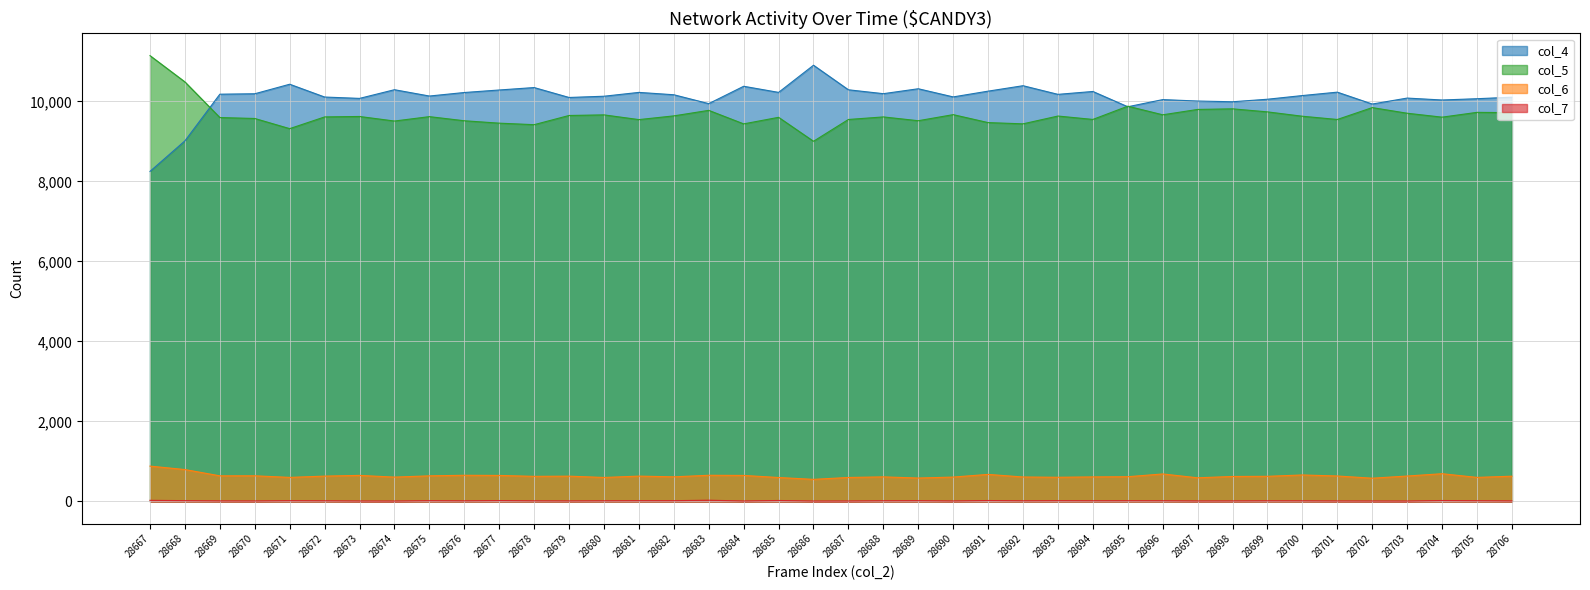

Reading left to right, list all the values displayed in this chart.

col_4: 8249	9013	10179	10190	10428	10108	10074	10291	10133	10221	10284	10345	10097	10128	10224	10165	9943	10377	10224	10903	10289	10192	10315	10111	10255	10391	10175	10247	9865	10044	10008	9990	10053	10145	10230	9933	10082	10034	10066	10104
col_5: 11143	10486	9595	9572	9318	9611	9622	9508	9618	9515	9455	9417	9647	9662	9544	9637	9775	9437	9601	9002	9547	9611	9516	9668	9469	9438	9633	9548	9879	9664	9798	9813	9737	9628	9547	9844	9703	9605	9725	9718
col_6: 883	797	640	641	601	633	651	608	640	654	650	627	632	599	633	615	654	650	598	552	599	614	585	609	676	611	604	613	618	687	591	624	628	662	636	581	635	693	601	631
col_7: 28	20	13	12	19	16	11	10	19	15	22	15	13	16	19	19	31	11	24	10	11	17	19	12	23	16	19	17	18	17	12	13	16	15	12	11	10	23	18	13